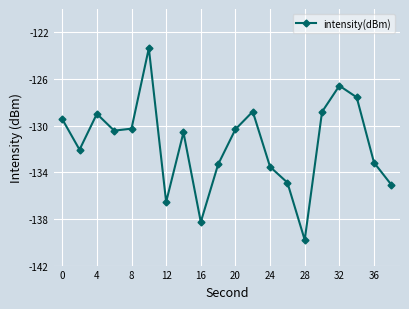

What is the value of the 2nd point from the left?

-132.1